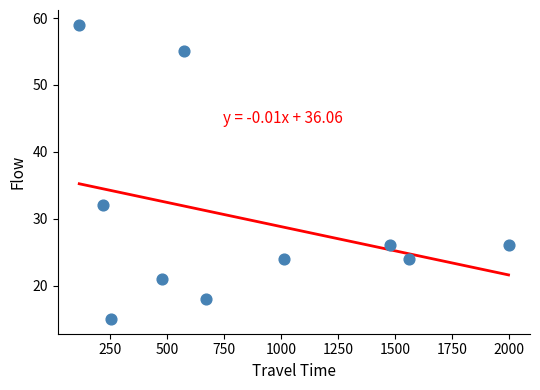

What is the average X value?

837